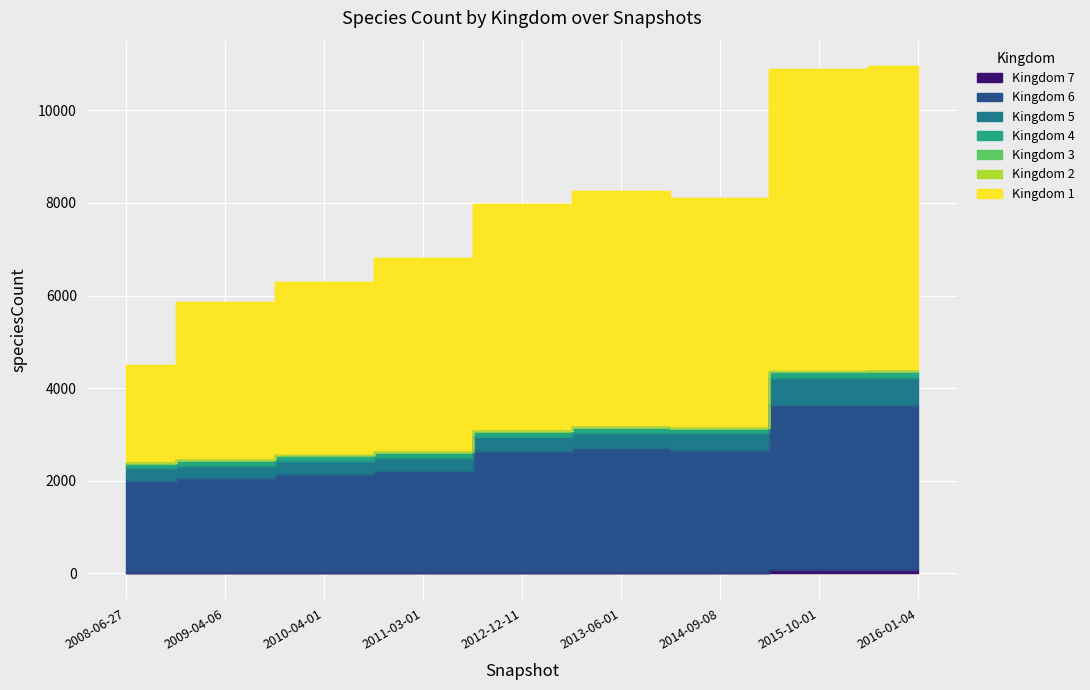

Between 2012-12-11 and 2014-09-08, which series saw the biggest shift?

kingdom_1